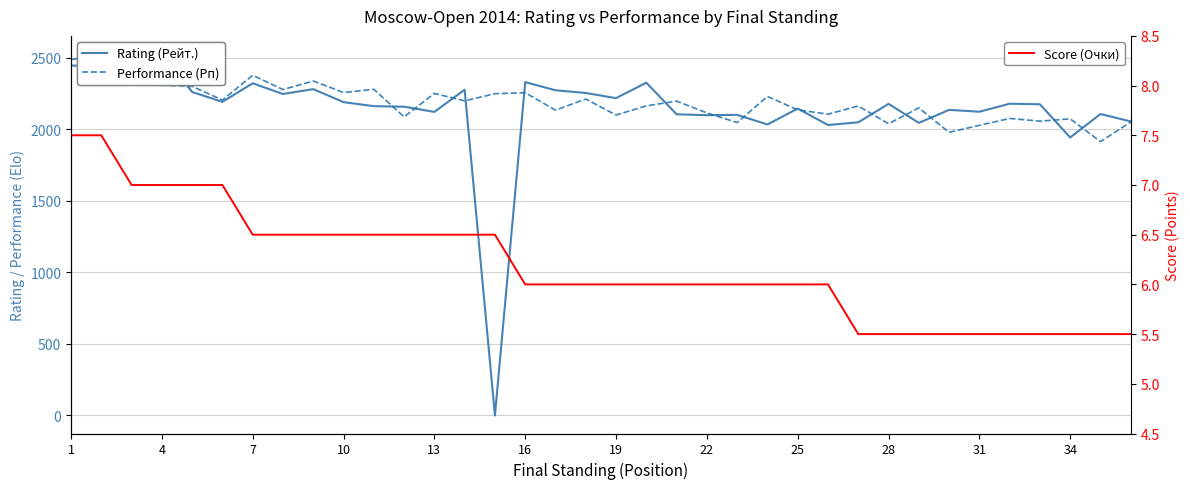

What is the value of the Rating (Рейт.) point at the 29th from the left?

2191.0